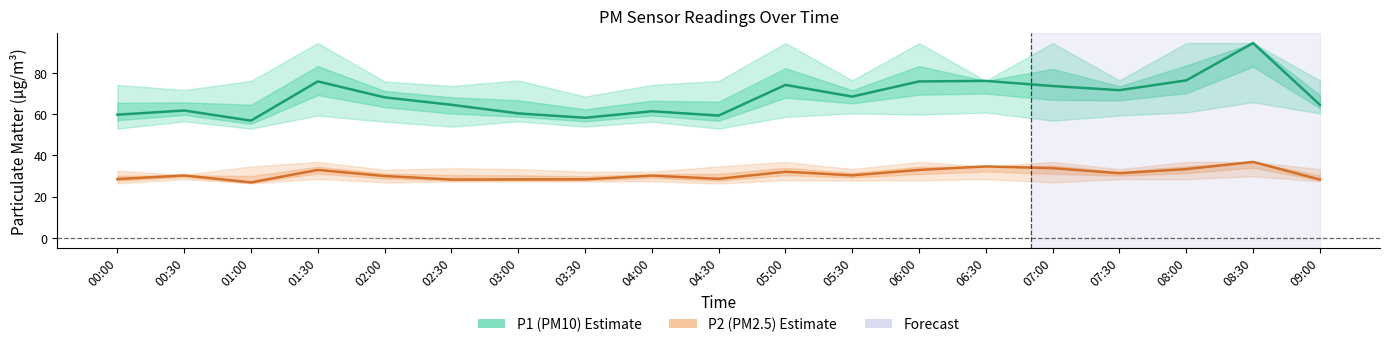

True or false: P2 (PM2.5) and P1 (PM10) cross at least once.

False